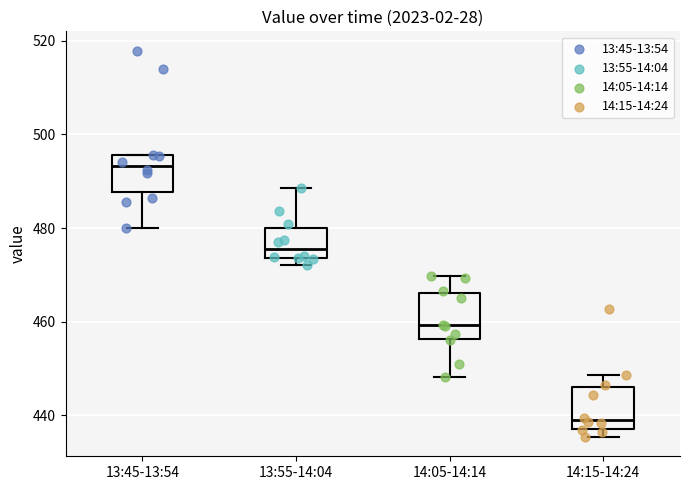

Where is the upper edge of the box for 13:45-13:54 on the y-axis? The values are not printed on the chart, so give them approximately, as read against the axis.

496